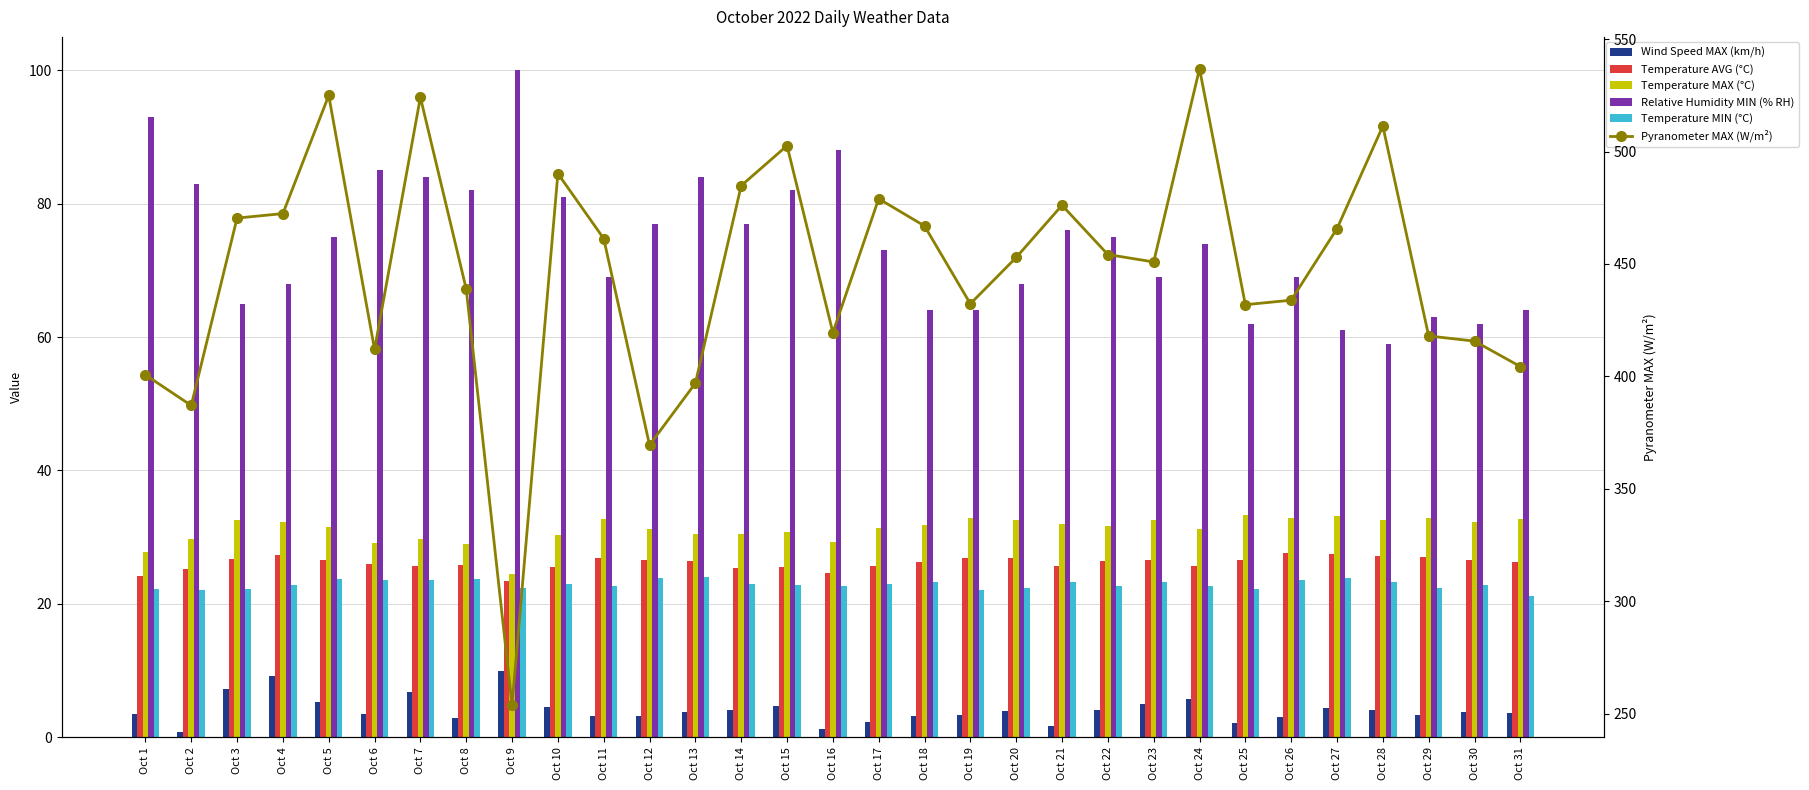

Is it true that Wind Speed MAX (km/h) equals 2.0 at Oct 22?

False